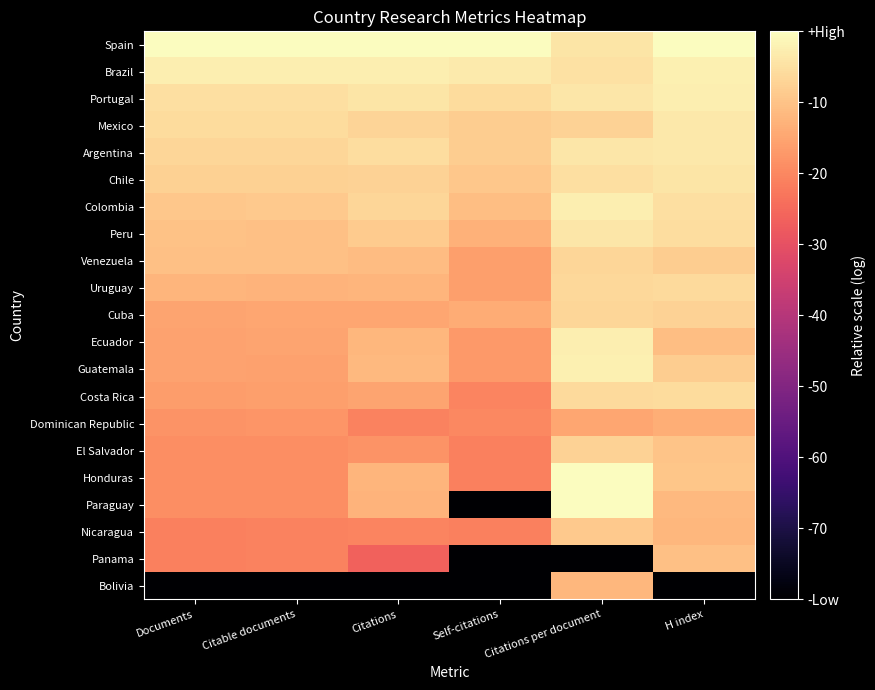

What is the total value across all series at Documents?

16.9